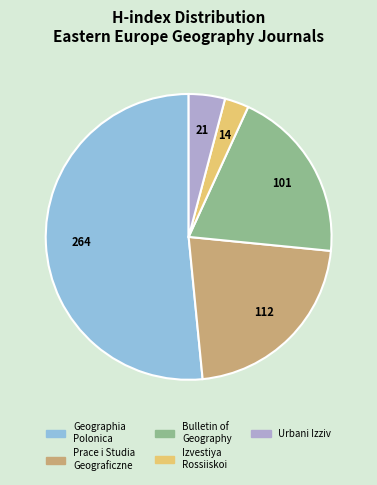

Does any single category account for the majority?

Yes